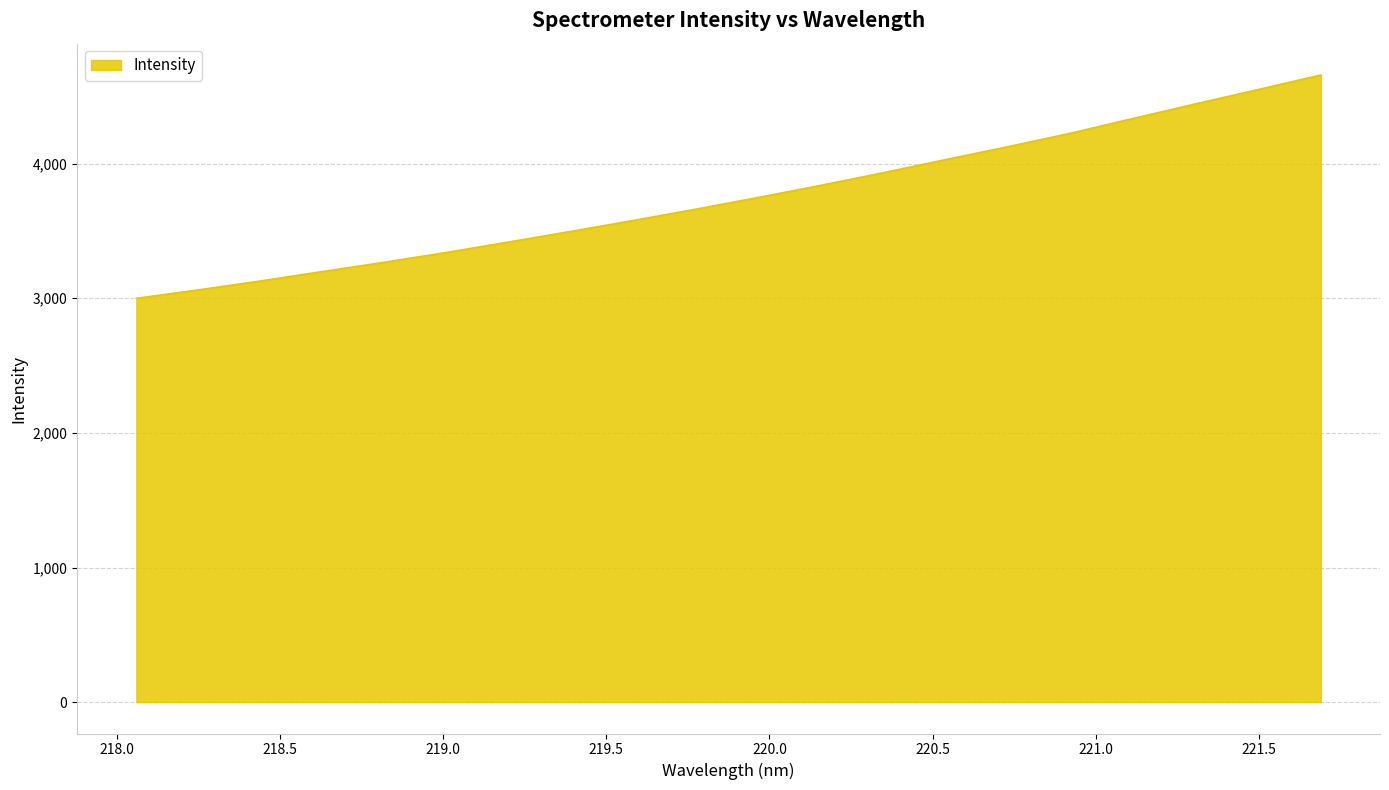

What is the smallest value displayed?

2999.3